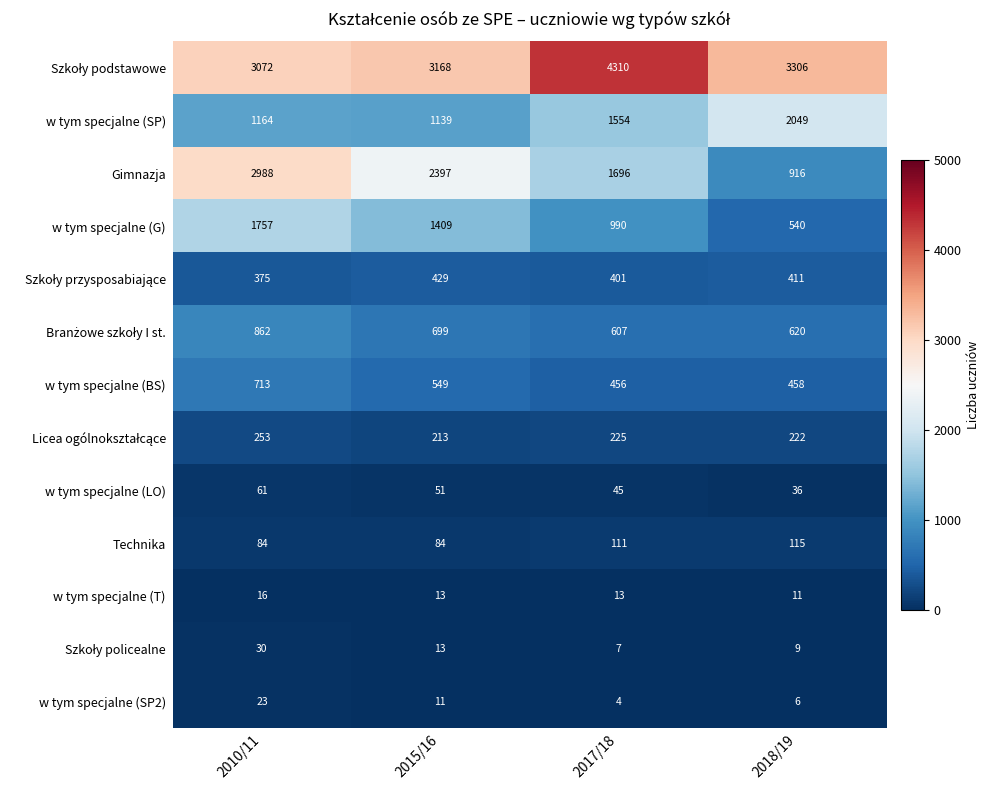

Which series has the largest range (max minus min)?

Gimnazja